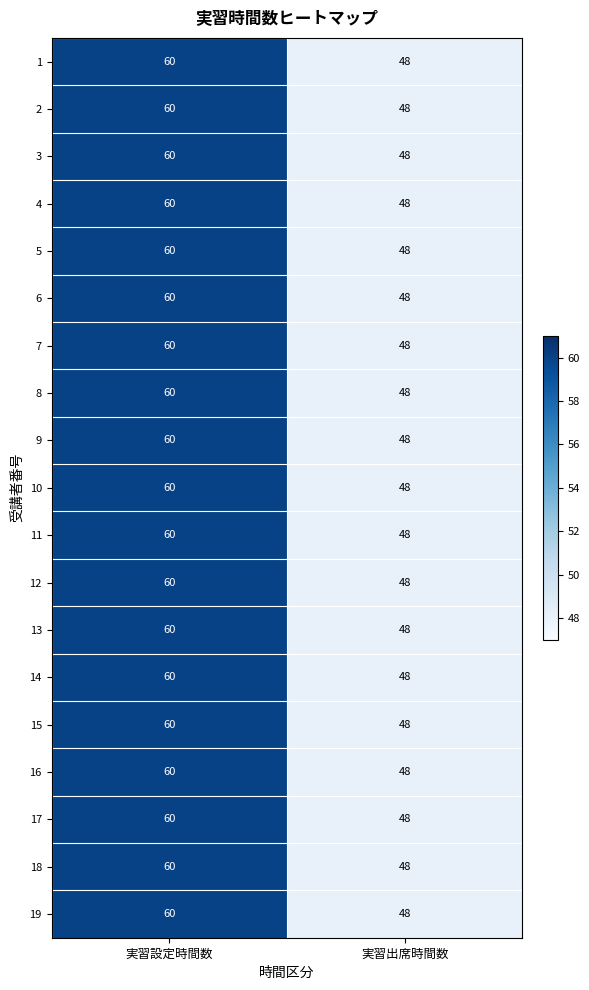

What is the sum of all 16 values?

108